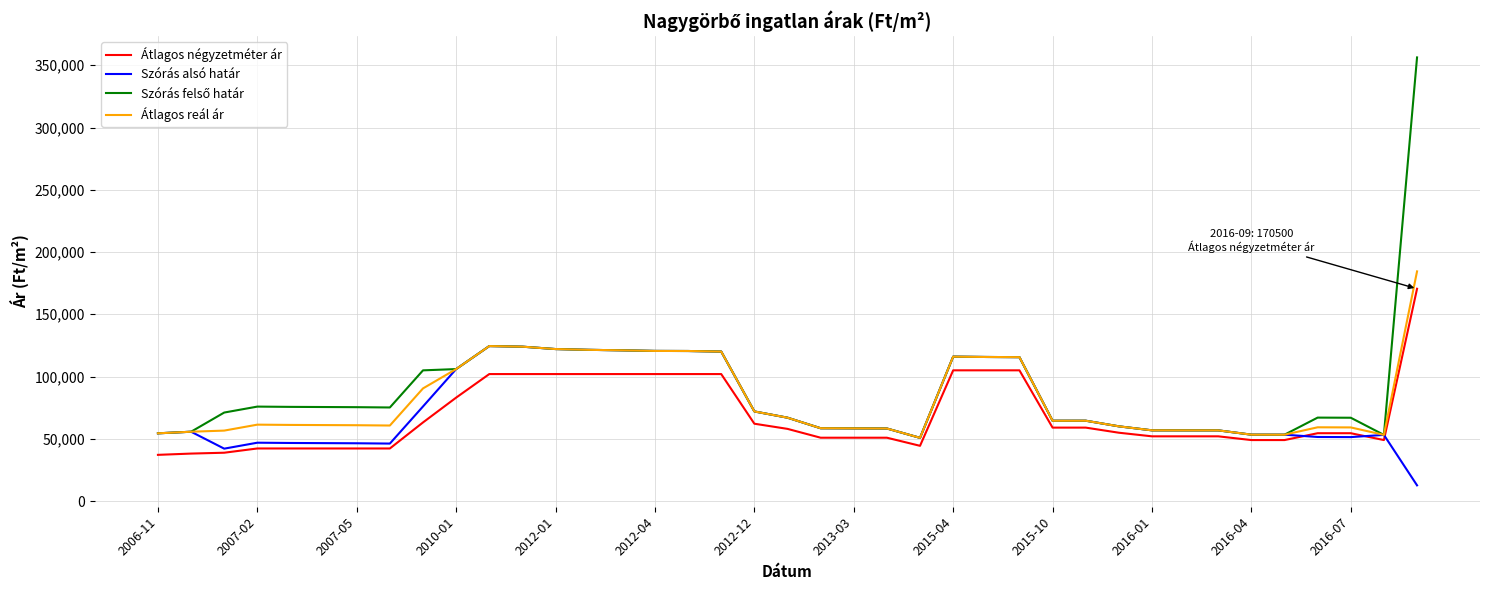

What is the difference between the maximum and minimum values in the Szórás alsó határ series?

111837